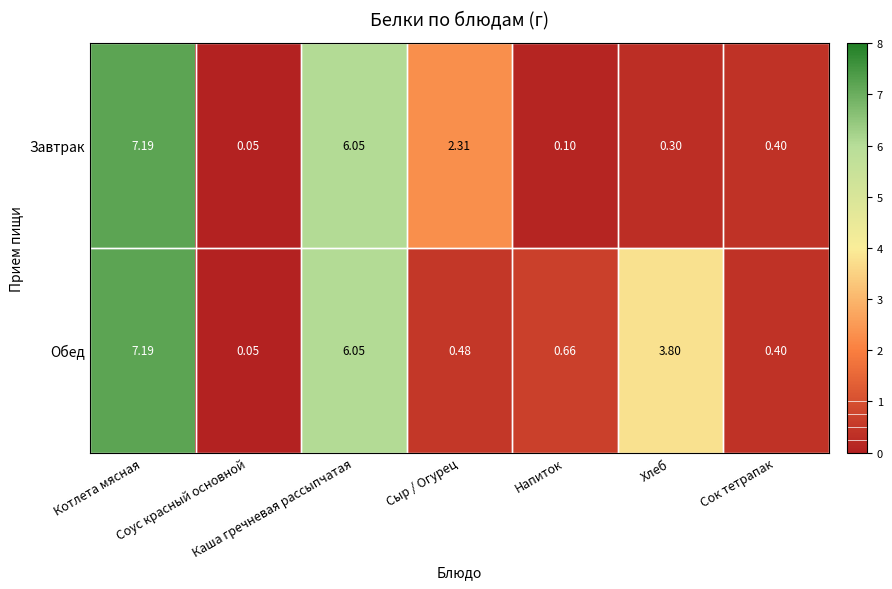

Which series changed the most between Котлета мясная and Напиток?

Завтрак